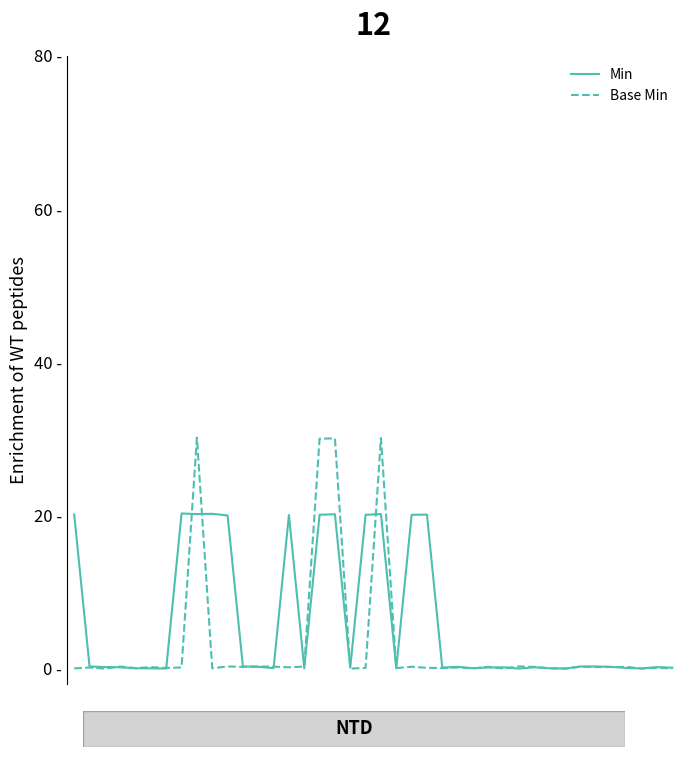

Does the chart display data point markers on the line(s)?

No